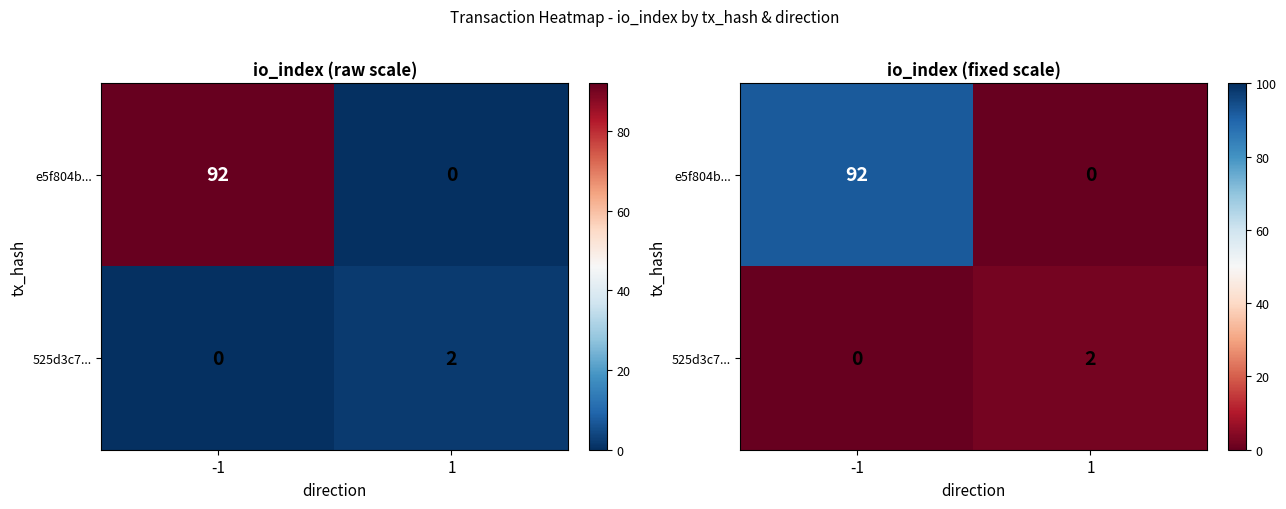

True or false: e5f804b... has a value of 92 at -1.

True